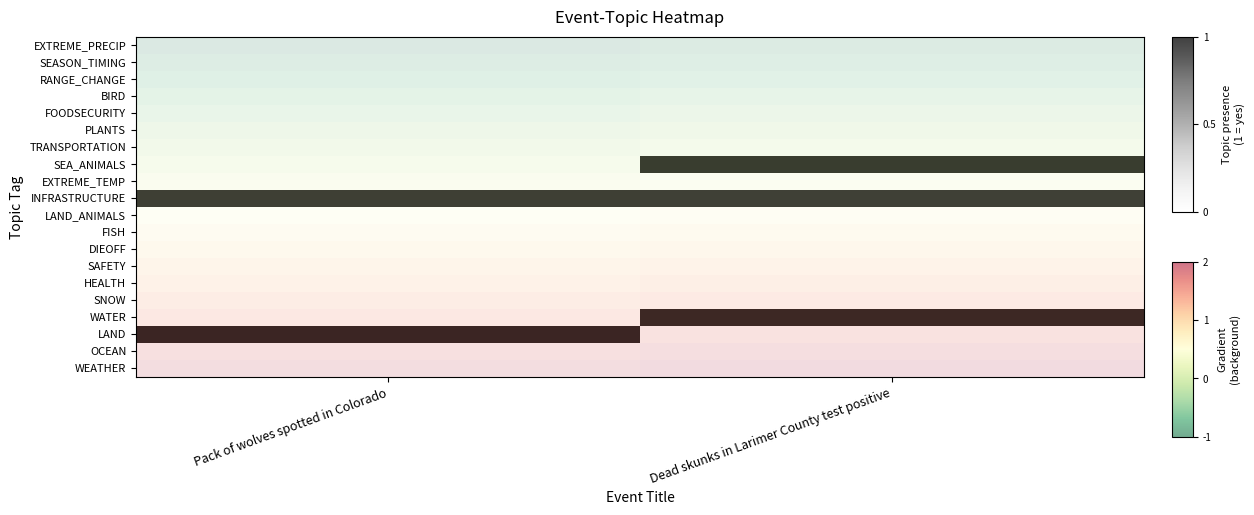

Rank the series at Dead skunks in Larimer County test positive from highest to lowest value.

SEA_ANIMALS, INFRASTRUCTURE, WATER, EXTREME_PRECIP, SEASON_TIMING, RANGE_CHANGE, BIRD, FOODSECURITY, PLANTS, TRANSPORTATION, EXTREME_TEMP, LAND_ANIMALS, FISH, DIEOFF, SAFETY, HEALTH, SNOW, LAND, OCEAN, WEATHER